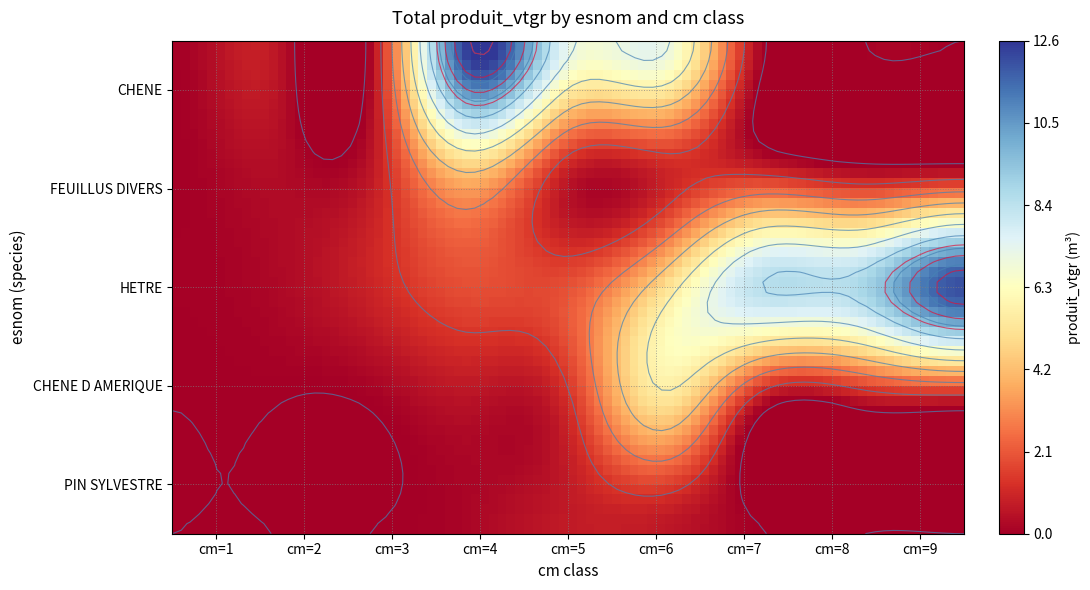

What is the difference between the maximum and minimum values in the CHENE D AMERIQUE series?

5.0